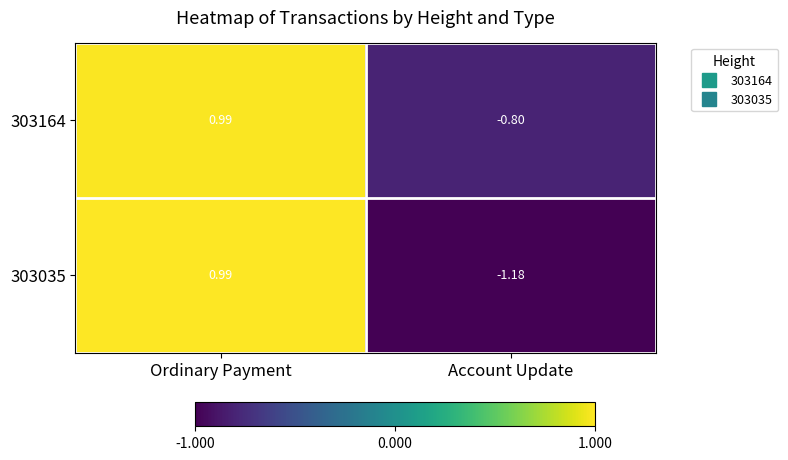

Which category has the highest value in the 303035 series?

Ordinary Payment